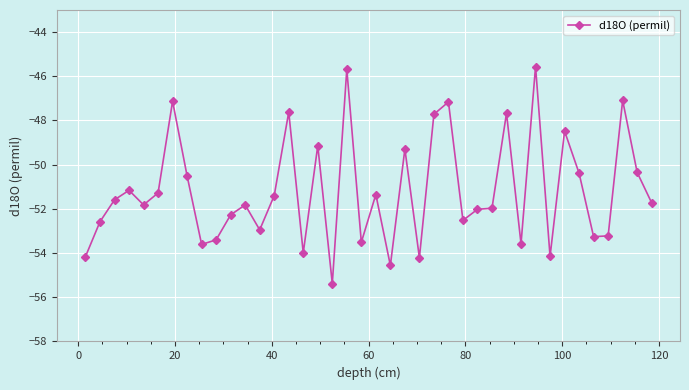

True or false: there are more than 0 points higher than both neighbors.

True